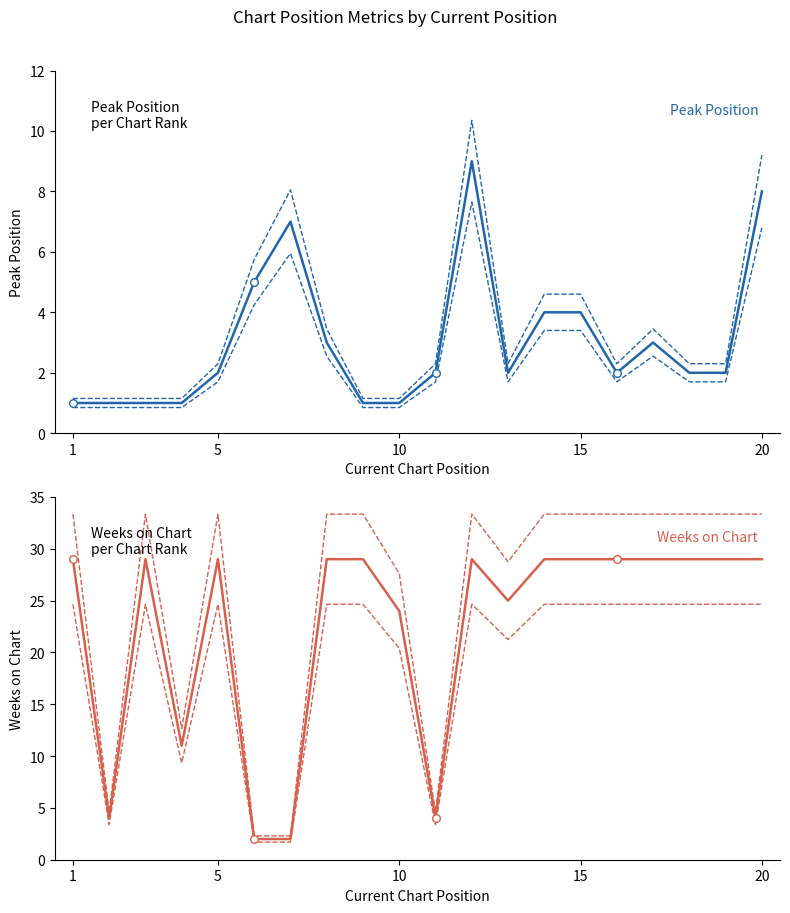

Is the value of Weeks on Chart at 16 greater than the value of Peak Position at 15?

Yes